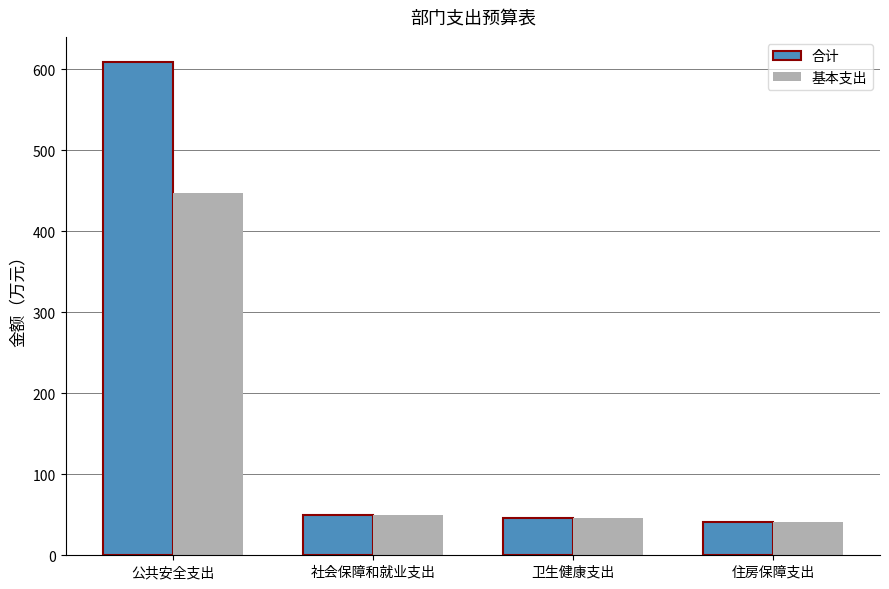

What is the label of the 4th bar from the left?

住房保障支出